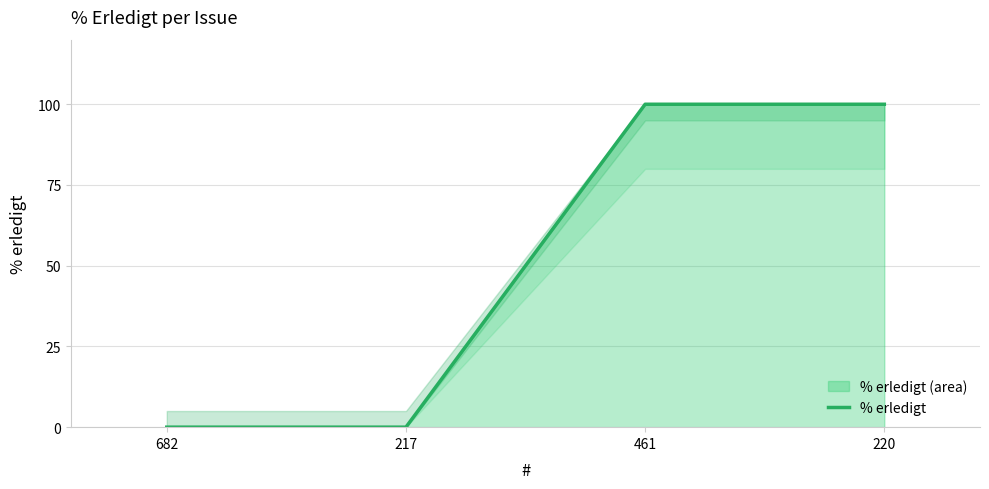

How many values are below 100?

2